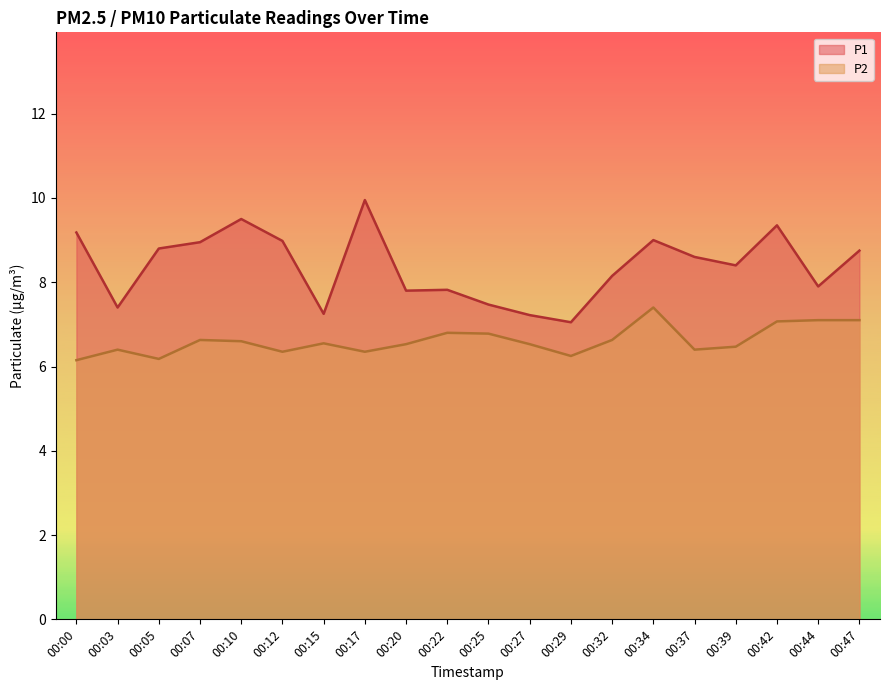

Rank the series by their maximum value, from highest to lowest.

P1, P2